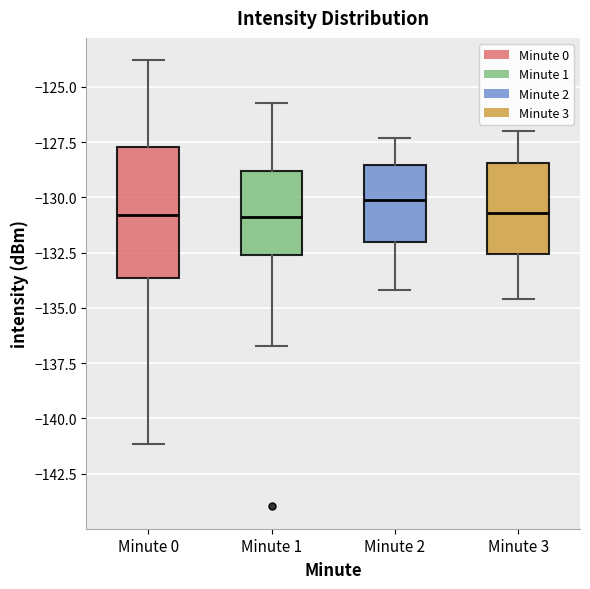

Reading left to right, read every box against the y-axis: the position of its median line, the range the box covers, and the ends of its whiskers. The values are not printed on the chart, so give them approximately, as read against the axis.

Minute 0: median -131.0, box -133.5 to -127.5, whiskers -141.0 to -124.0
Minute 1: median -131.0, box -132.5 to -129.0, whiskers -136.5 to -125.5
Minute 2: median -130.0, box -132.0 to -128.5, whiskers -134.0 to -127.5
Minute 3: median -130.5, box -132.5 to -128.5, whiskers -134.5 to -127.0